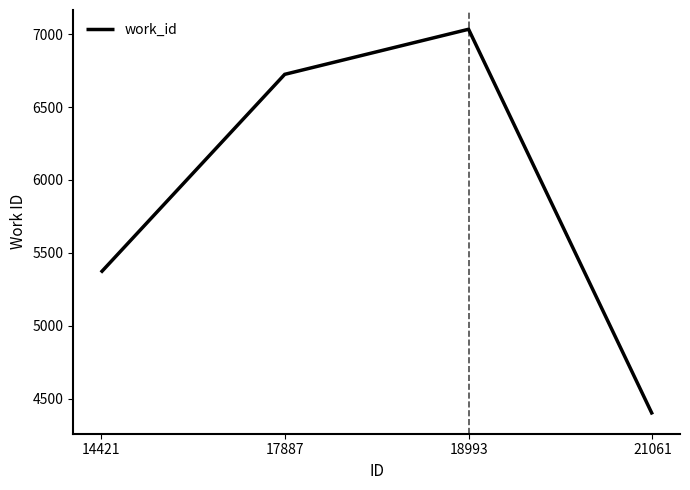

At which label is the value closest to 5713?

14421